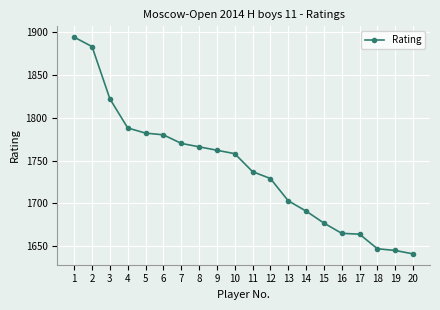

Is this an area chart (filled region under the line)?

No